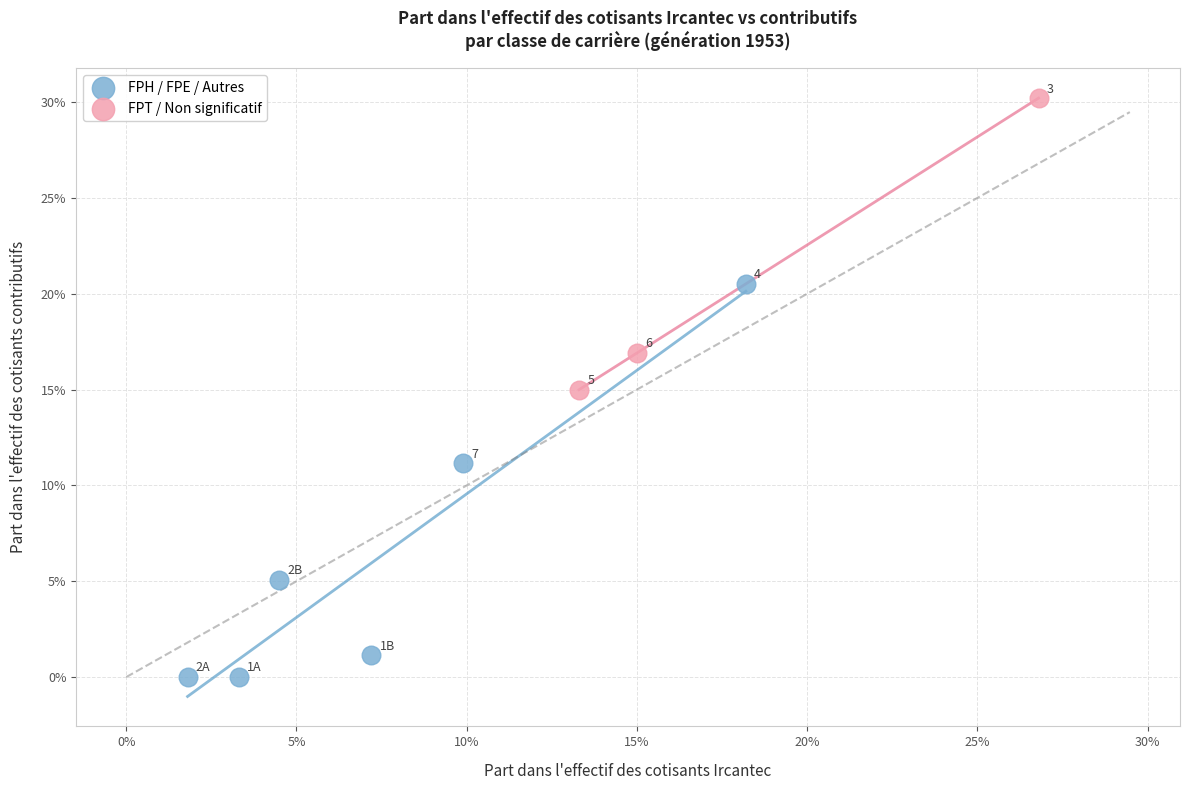

Which series reaches the maximum Y coordinate?

FPT / Non significatif